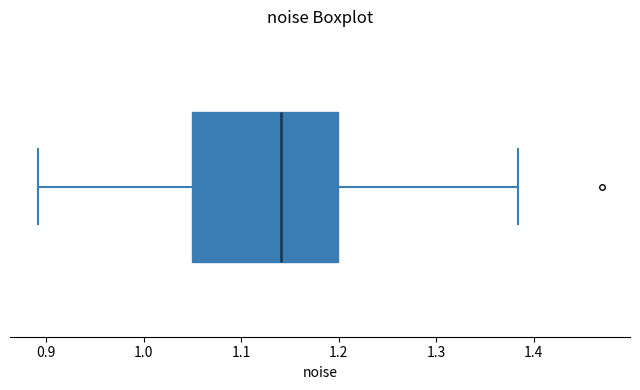

Where is the right edge of the box on the x-axis? The values are not printed on the chart, so give them approximately, as read against the axis.

1.20